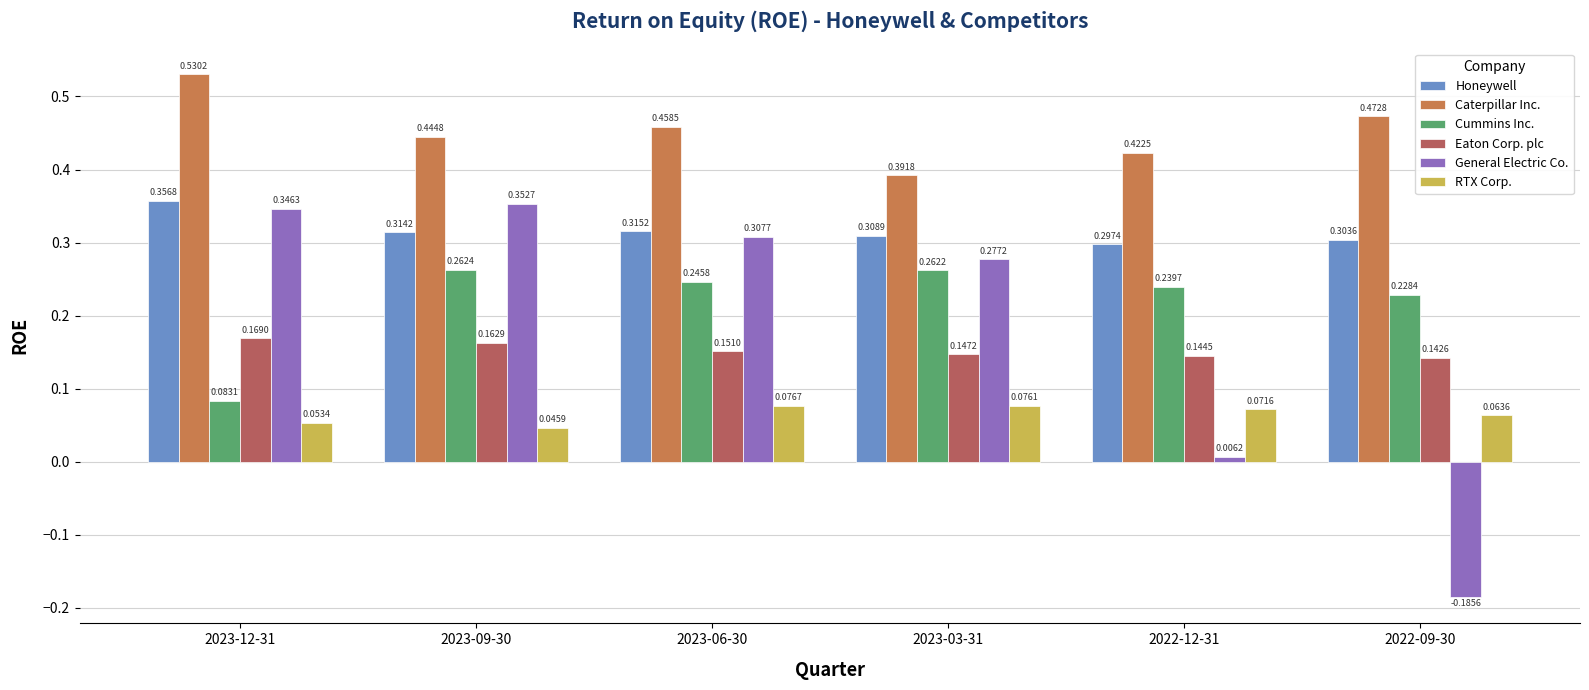

How many series are shown in this chart?

6